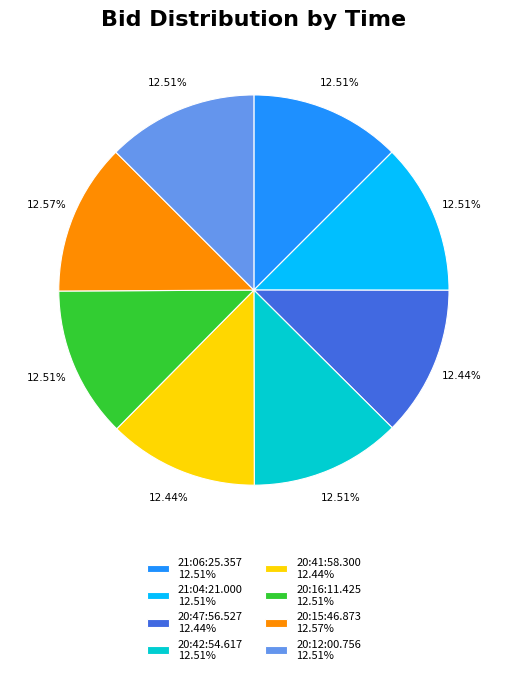

Is 21:06:25.357 12.51% the majority of the pie?

No